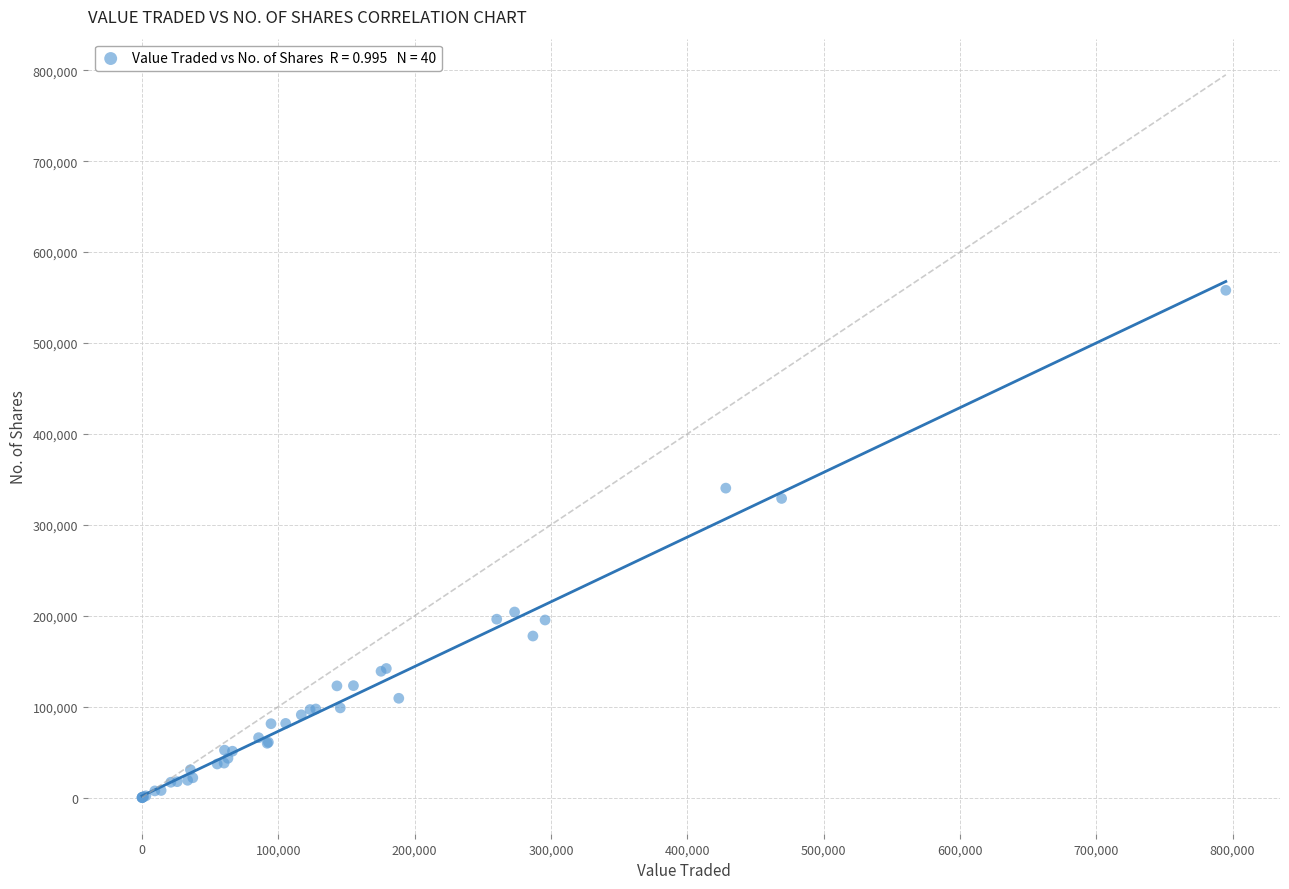

What Y value in the scatter plot is closest to 279018?

329061